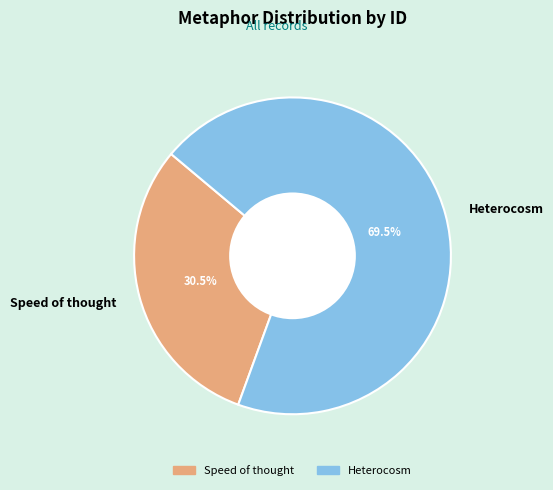

Is it true that Speed of thought is 41% of the pie?

False